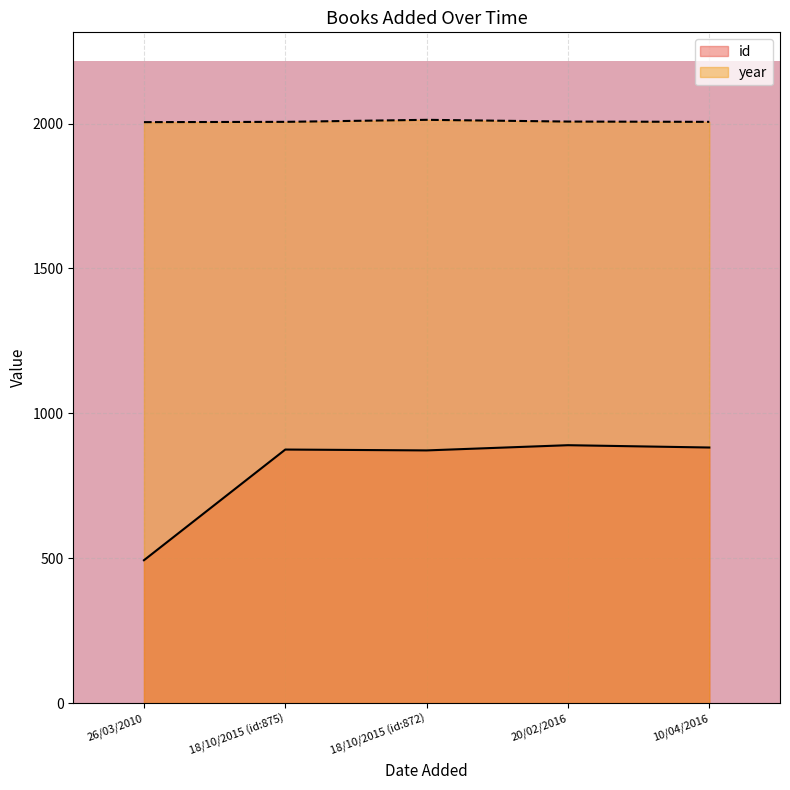

How many values exceed 875?

2